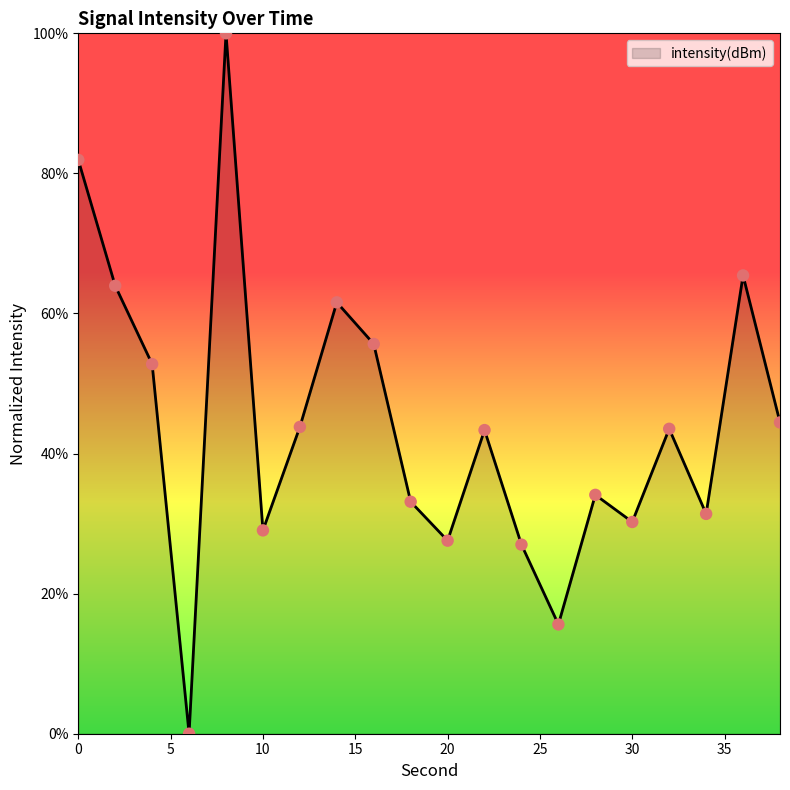

What is the difference between the maximum and minimum values?

100.0